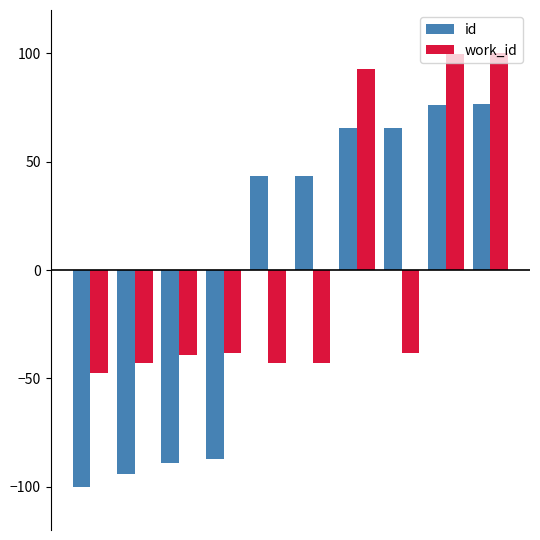

Rank the series by their maximum value, from lowest to highest.

id, work_id